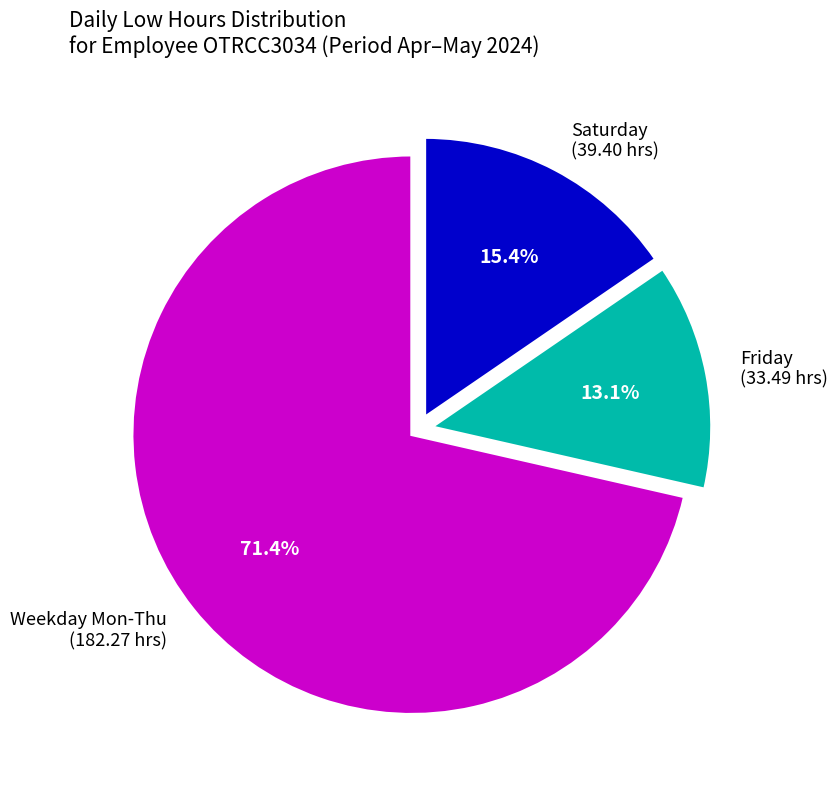

Is there a majority slice in this chart?

Yes